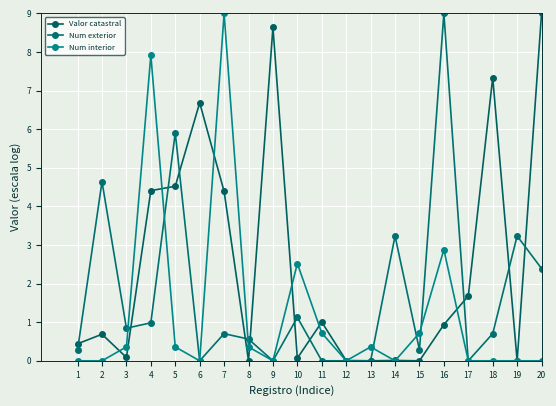

What is the average value of the Valor catastral series?

2.5